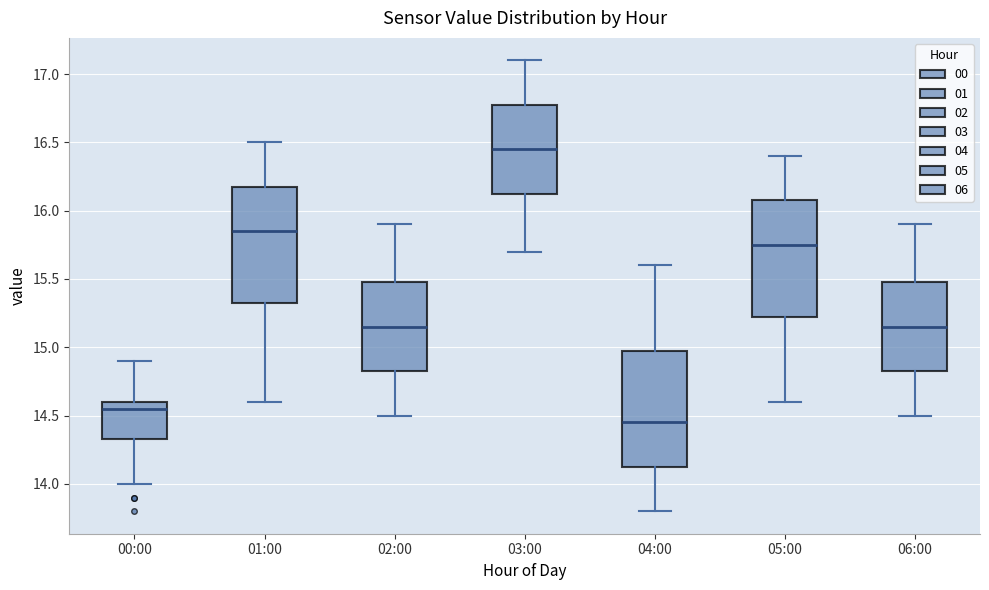

Reading left to right, read every box against the y-axis: the position of its median line, the range the box covers, and the ends of its whiskers. The values are not printed on the chart, so give them approximately, as read against the axis.

00:00: median 14.55, box 14.35 to 14.60, whiskers 14.00 to 14.90
01:00: median 15.85, box 15.35 to 16.20, whiskers 14.60 to 16.50
02:00: median 15.15, box 14.85 to 15.50, whiskers 14.50 to 15.90
03:00: median 16.45, box 16.15 to 16.80, whiskers 15.70 to 17.10
04:00: median 14.45, box 14.15 to 15.00, whiskers 13.80 to 15.60
05:00: median 15.75, box 15.25 to 16.10, whiskers 14.60 to 16.40
06:00: median 15.15, box 14.85 to 15.50, whiskers 14.50 to 15.90